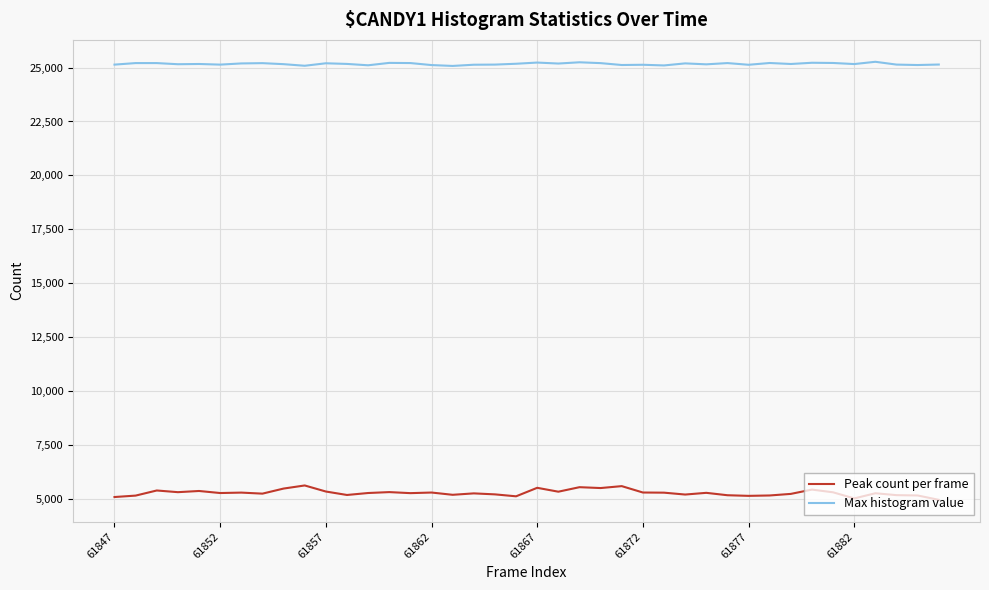

At how many categories does at least one series exceed 20709?

40